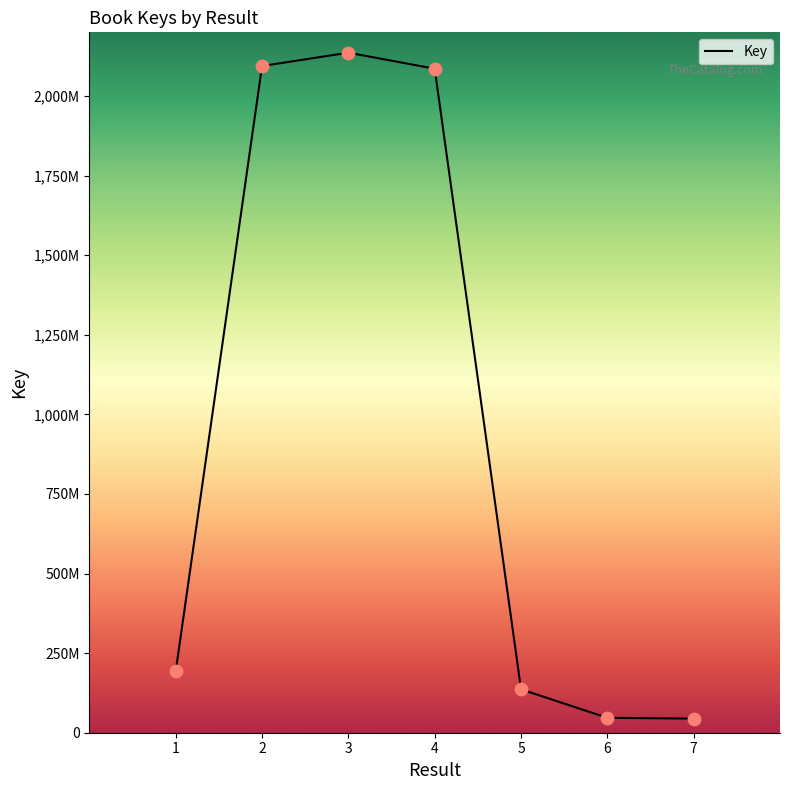

What is the change in value from 2 to 6?

-2047379652